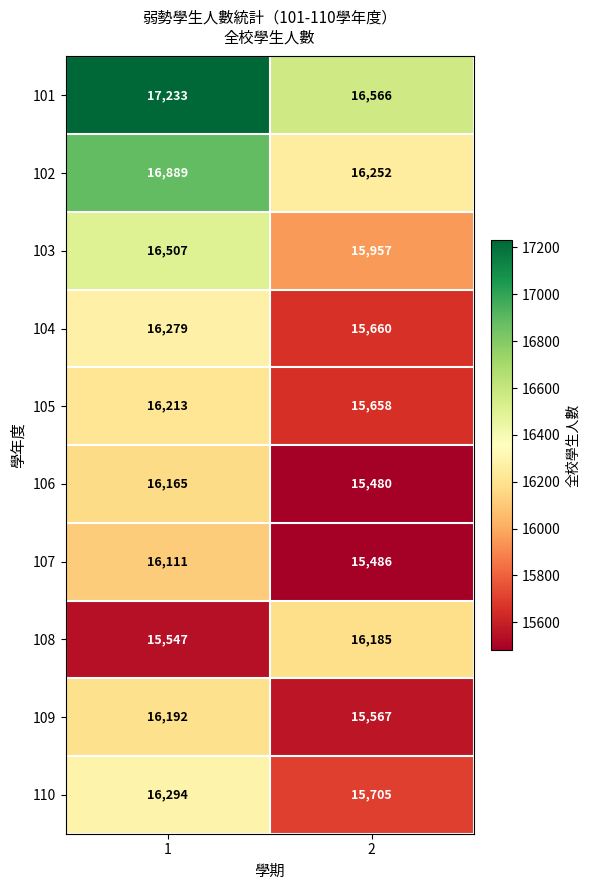

At 1, list the series in order from largest to smallest.

101, 102, 103, 110, 104, 105, 109, 106, 107, 108